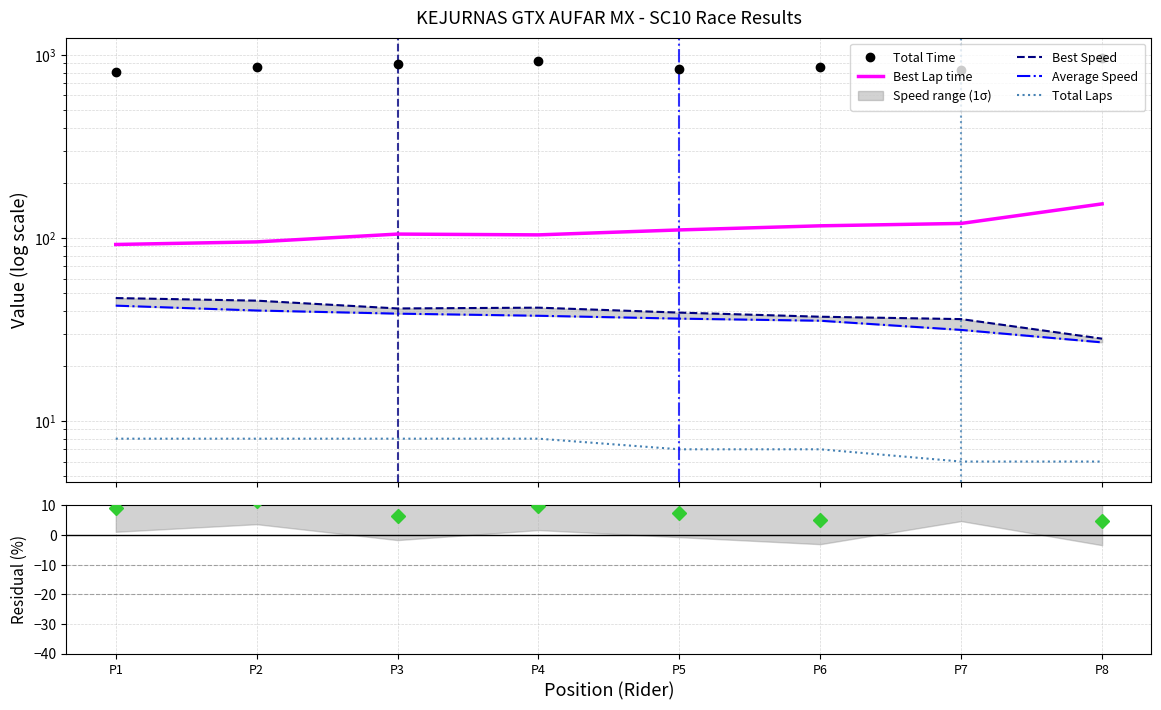

How many data points in Average Speed are less than 37?

4